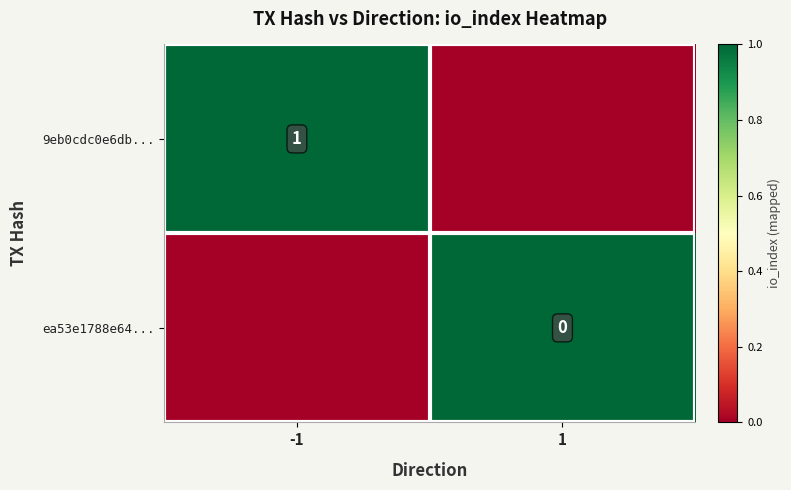

At which category is the sum across all series the highest?

-1